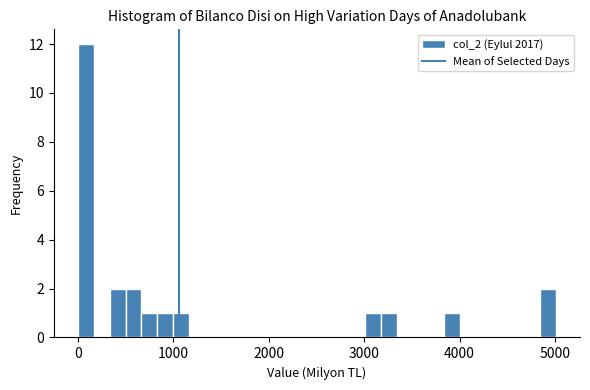

Around what value on the x-axis is the tallest bar? Give the approximate position of its centre, as read against the axis.

100